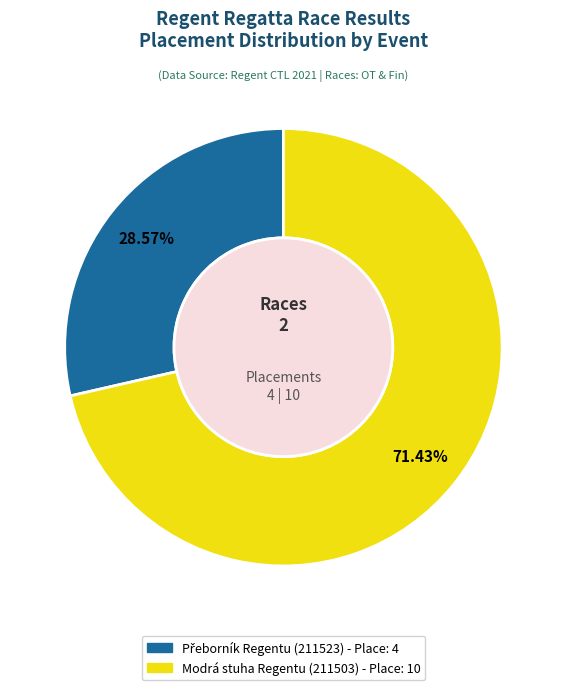

Does Modrá stuha Regentu (211503) account for over 50% of the chart?

Yes